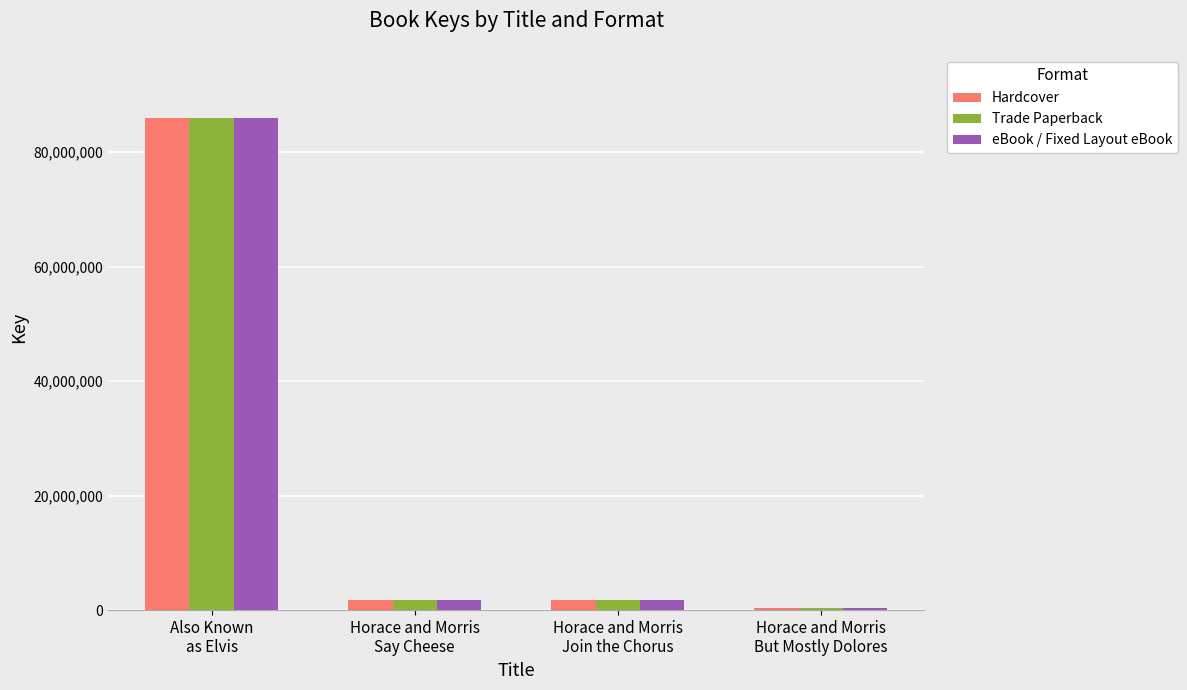

How many data points in Hardcover are less than 1817463?

2